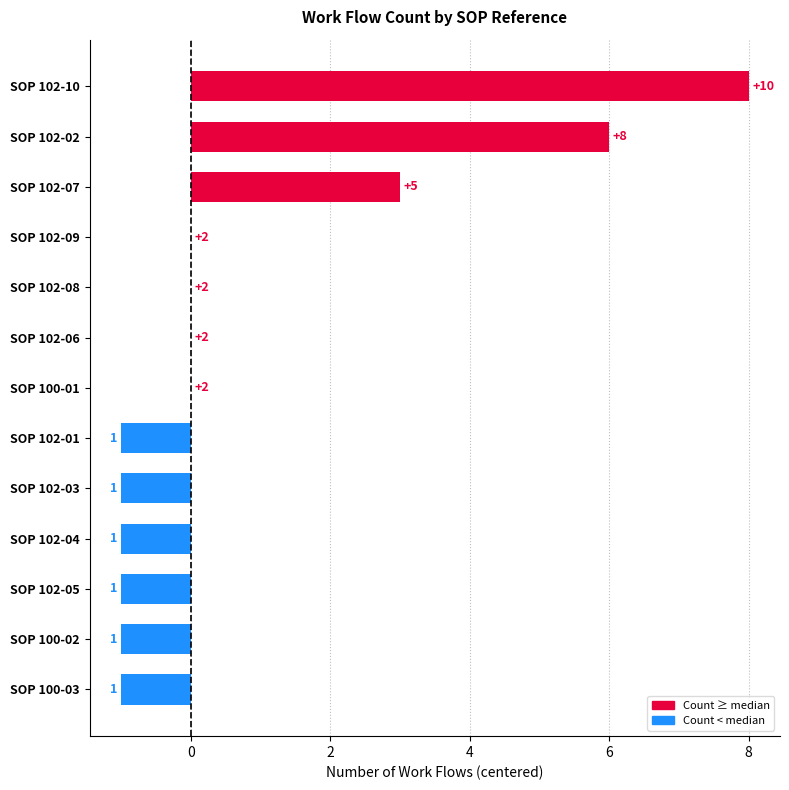

Count the values in the range -1 to 0.

10